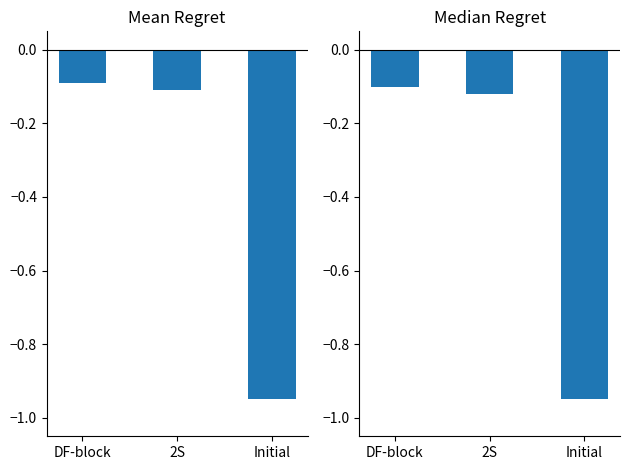

Which category has the highest value in the Mean Regret series?

DF-block